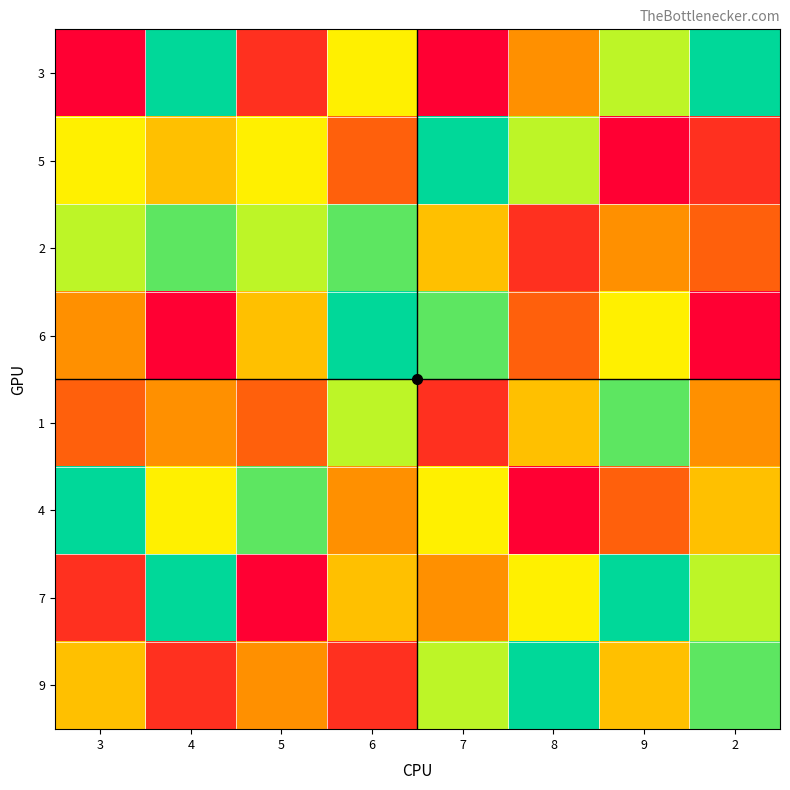

At 2, list the series in order from smallest to largest.

6, 5, 2, 1, 4, 7, 9, 3